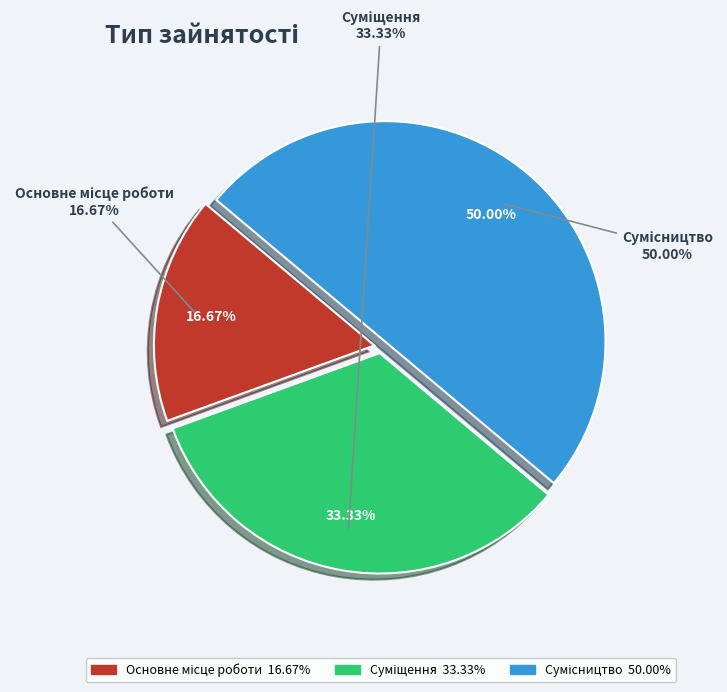

What is the ratio of the value at Сумісництво to the value at Основне місце роботи?

3.0